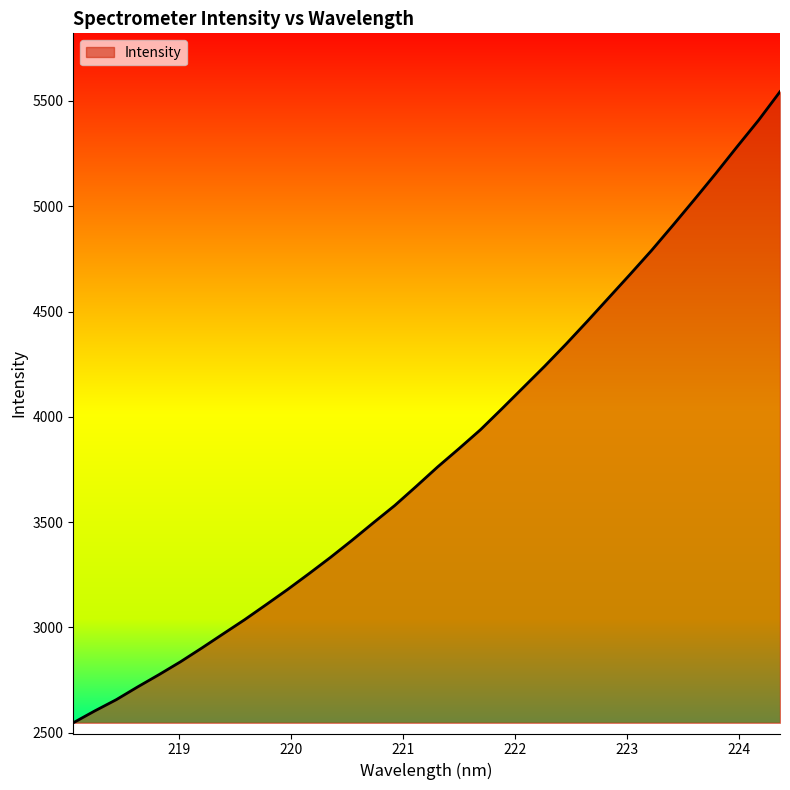

What is the minimum value shown in the chart?

2547.0